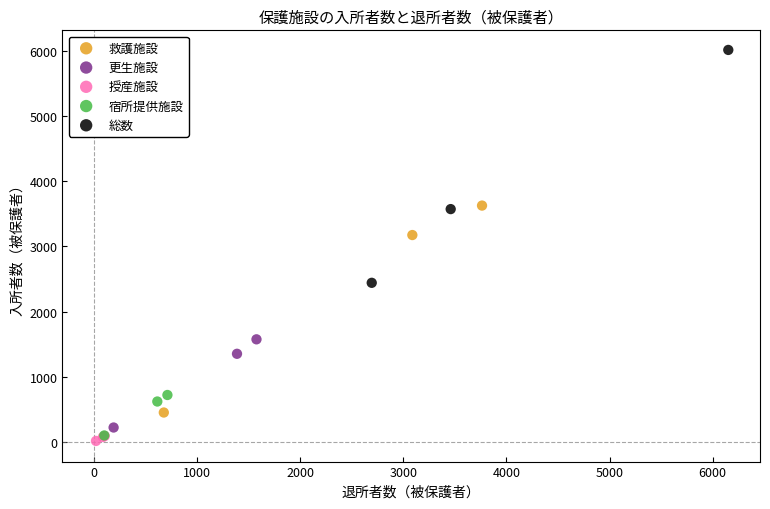

Which series reaches the maximum Y coordinate?

総数